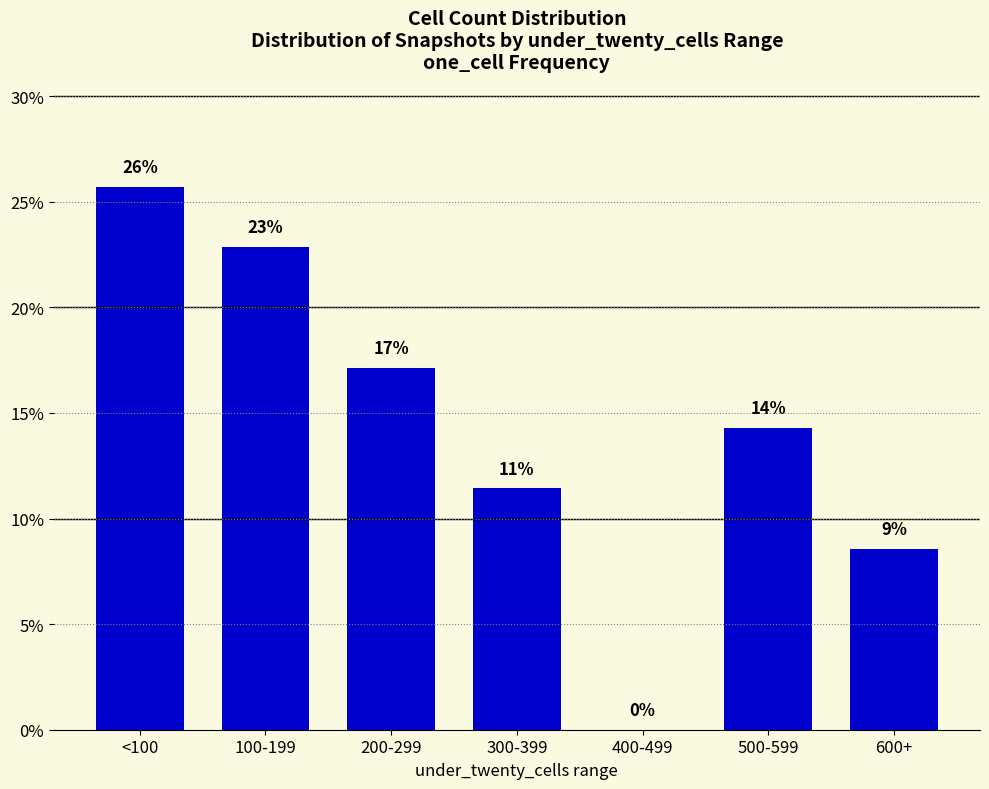

Which has a higher value, 100-199 or 500-599?

100-199